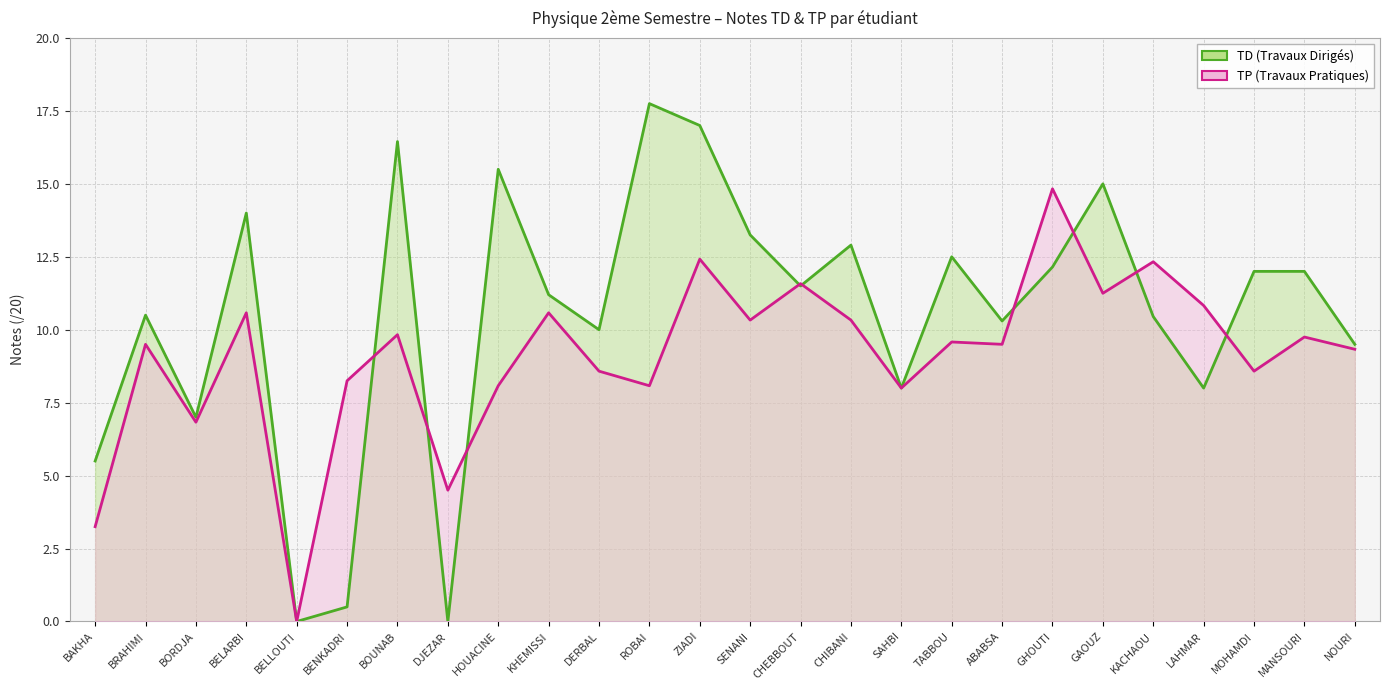

What is the average value of the TP (Travaux Pratiques) series?

9.1